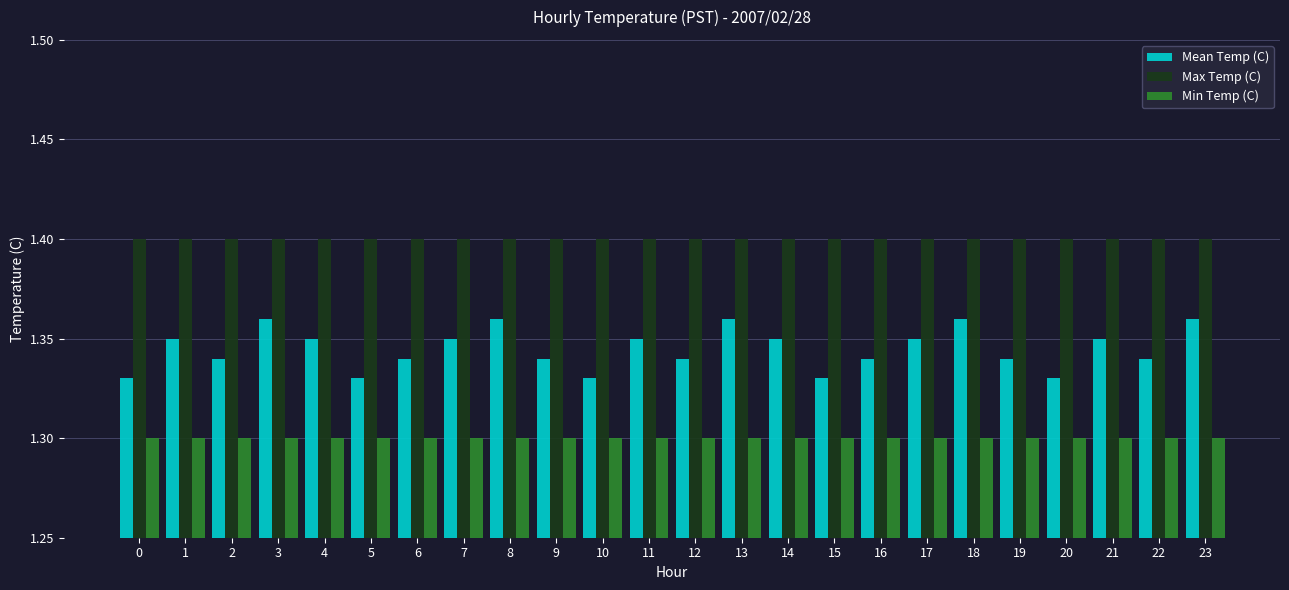

What is the total value across all series at 16?

4.0